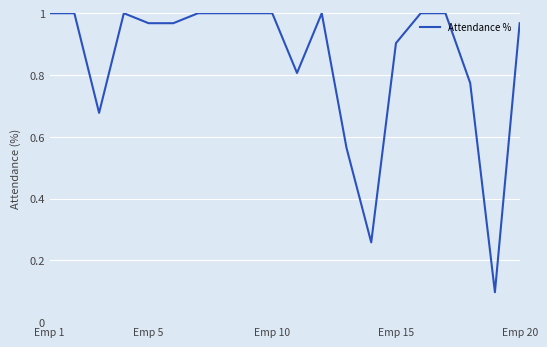

Does the chart display data point markers on the line(s)?

No